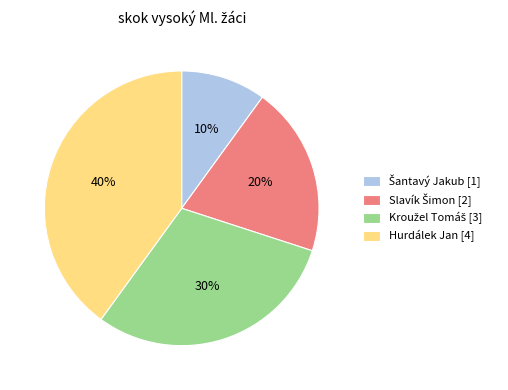

Which slice is the largest?

Hurdálek Jan [4]